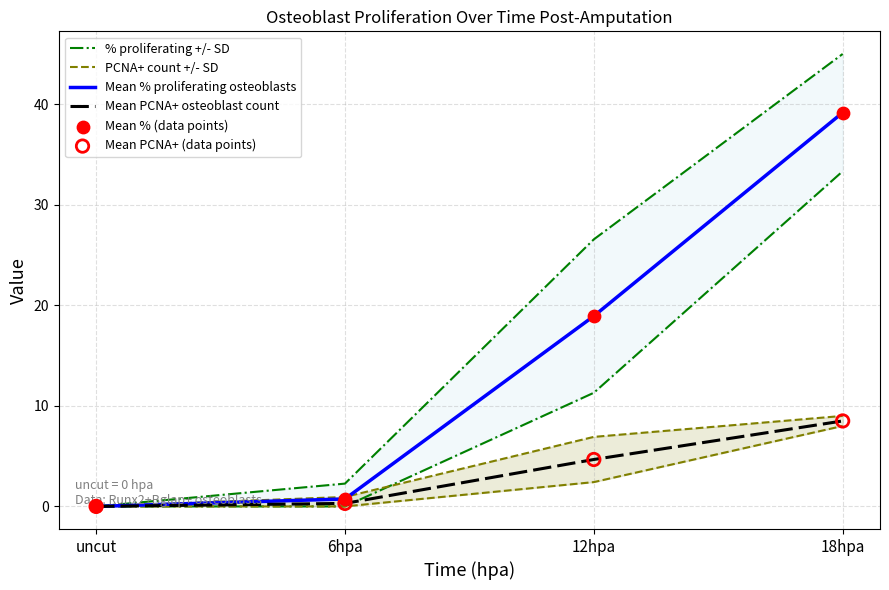

What is the total value across all series at 18hpa?

149.3